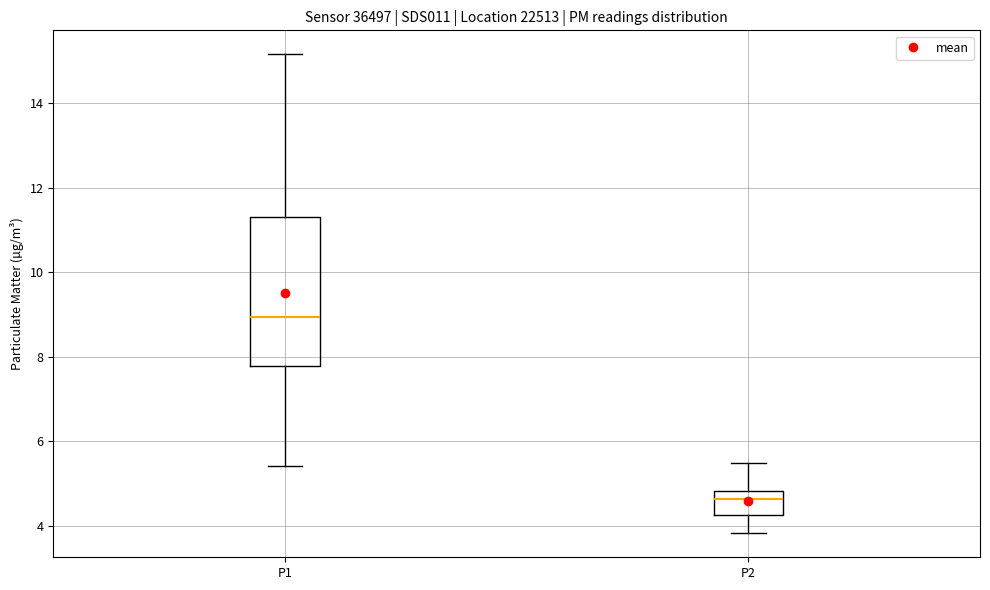

Which box's median line is the highest?

P1